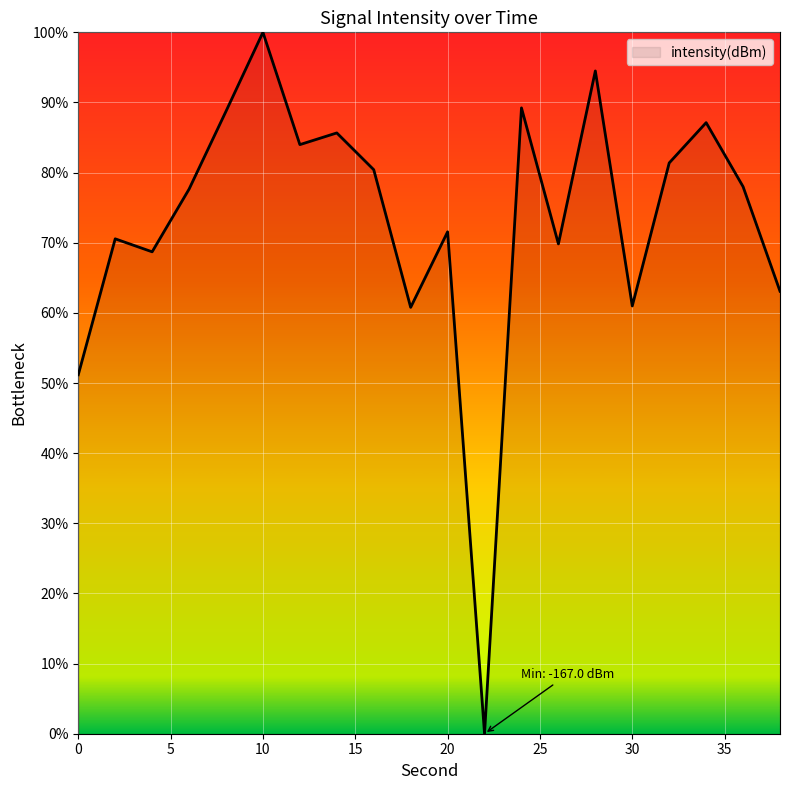

What is the difference between the maximum and minimum values?

100.0